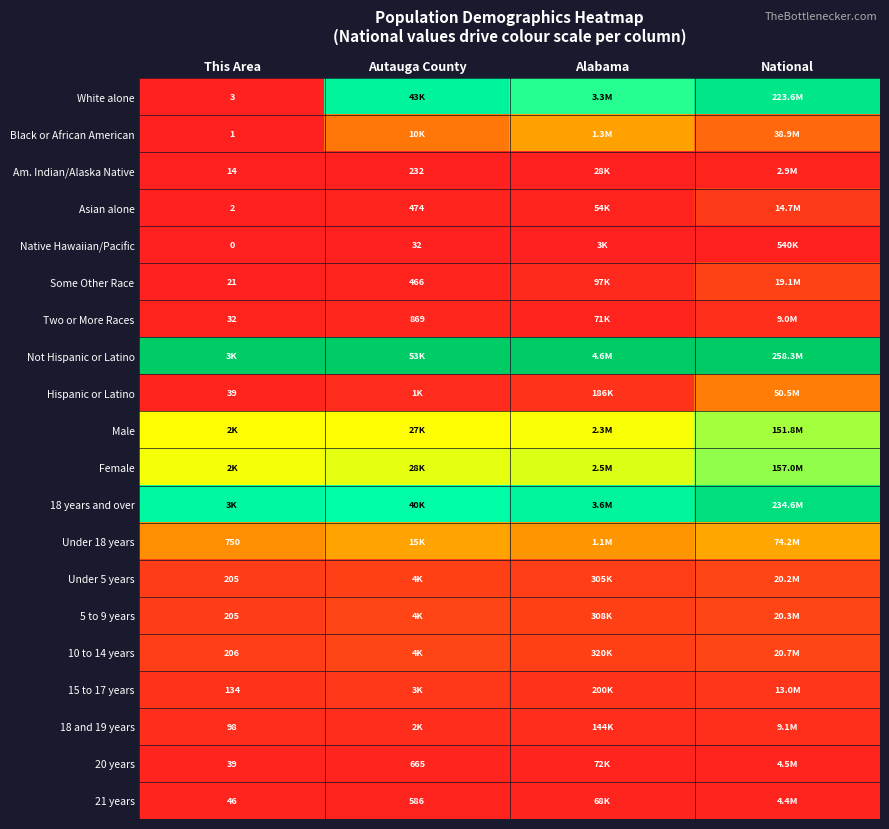

Between Alabama and National, which is larger?

National